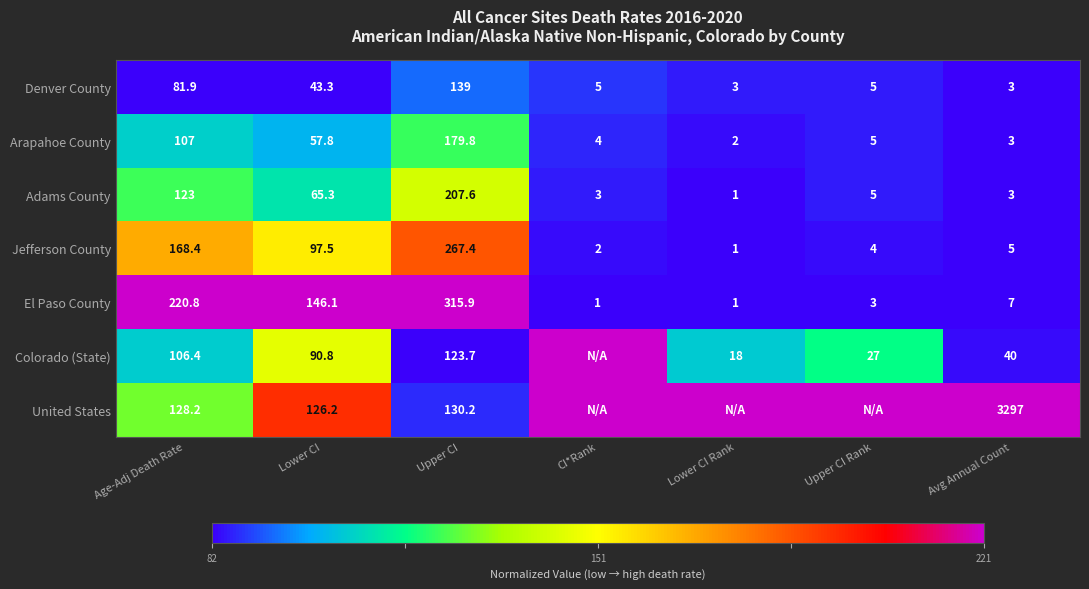

What is the difference between the El Paso County values at Upper CI Rank and Avg Annual Count?

4.0